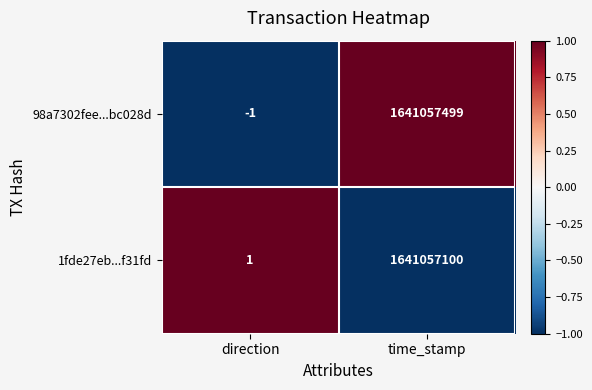

At direction, list the series in order from largest to smallest.

1fde27eb...f31fd, 98a7302fee...bc028d